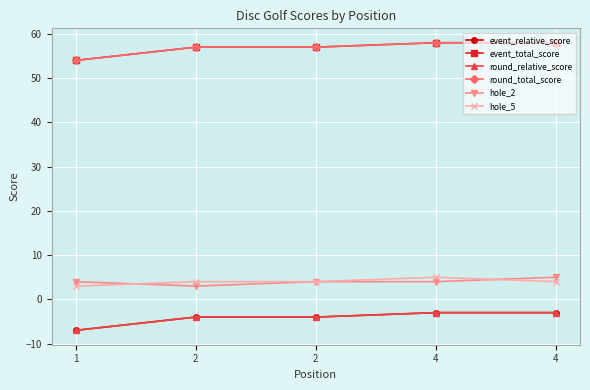

Does the chart have visible grid lines?

Yes